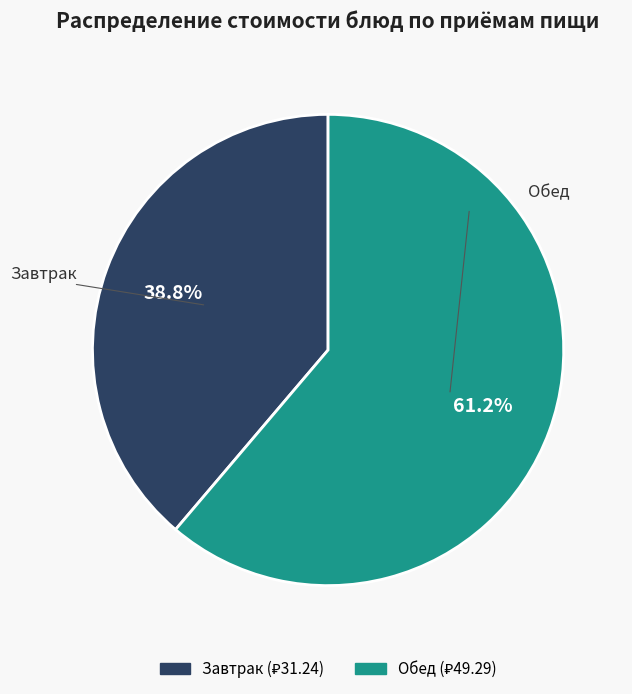

To the nearest percent, what is the difference between the largest and smallest slice percentages?

22%